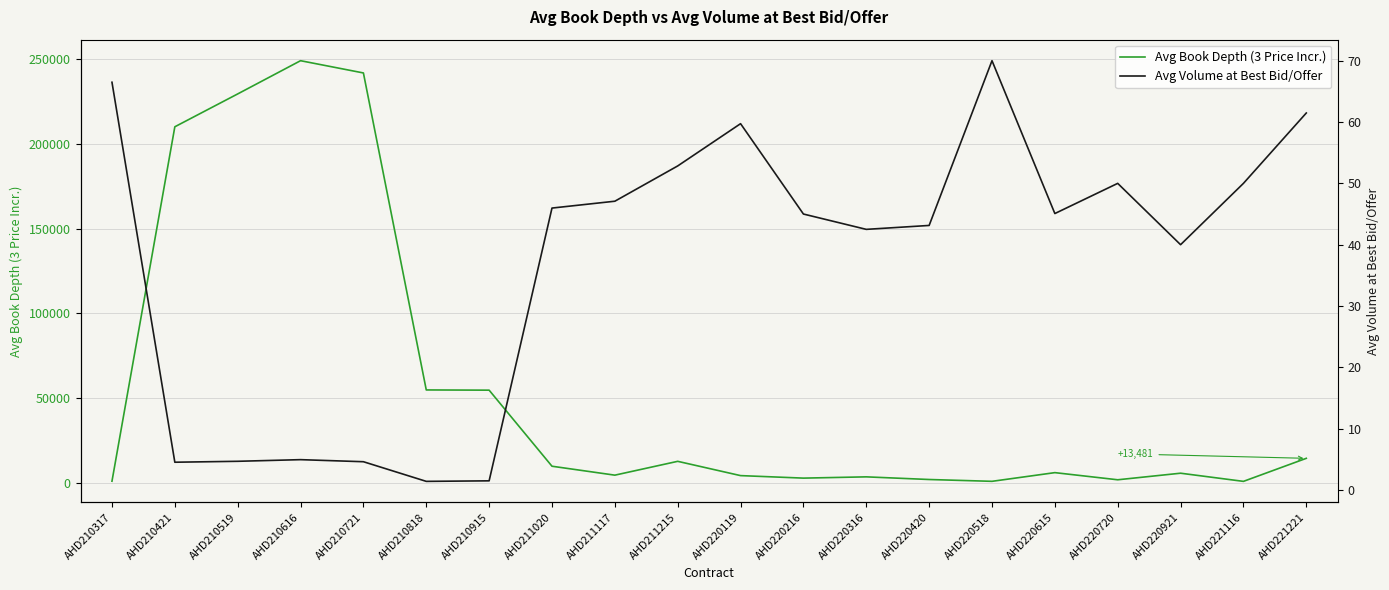

True or false: Avg Book Depth (3 Price Incr.) has a value of 4602.3 at AHD211117.

True